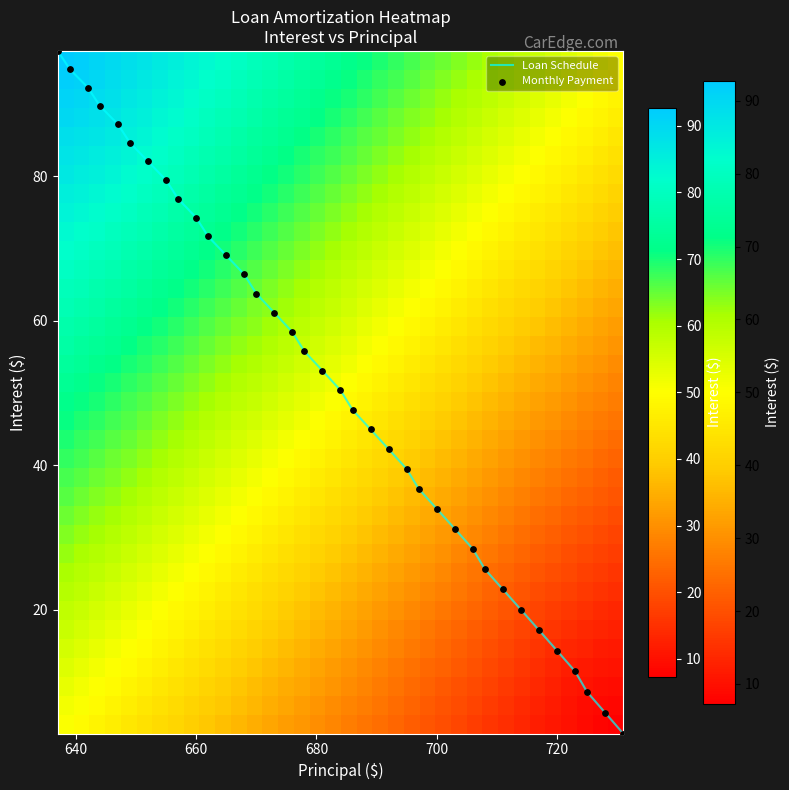

What is the highest value of the Loan Schedule series?

97.3